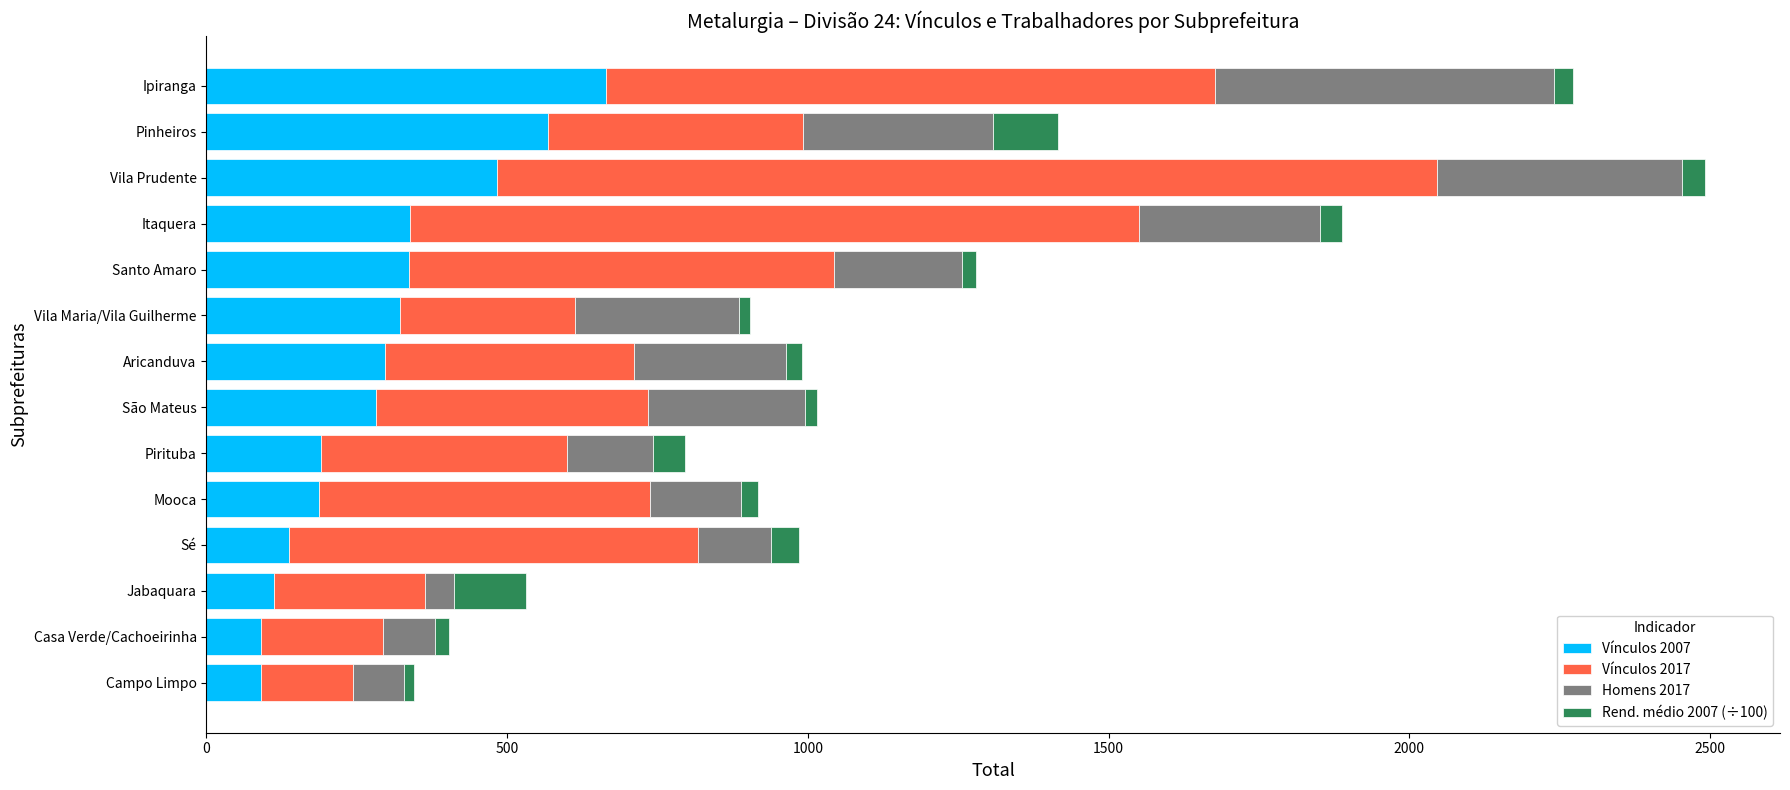

What is the average value of the Vínculos 2007 series?

292.8